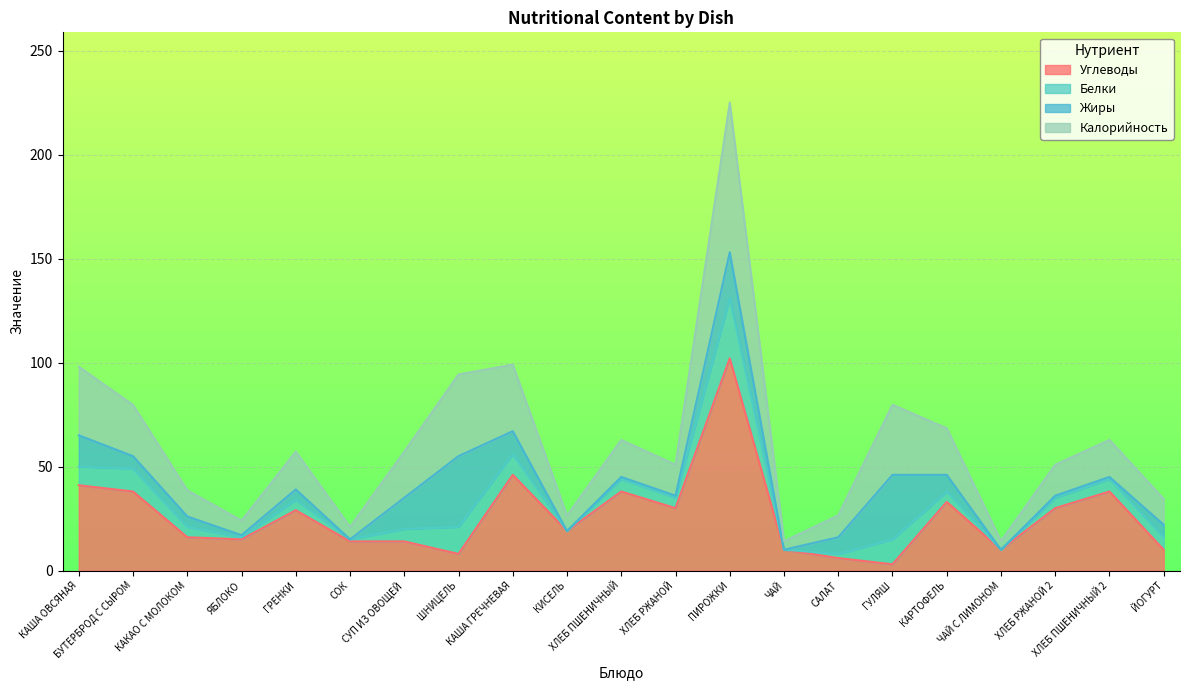

What position from the right is САЛАТ?

7